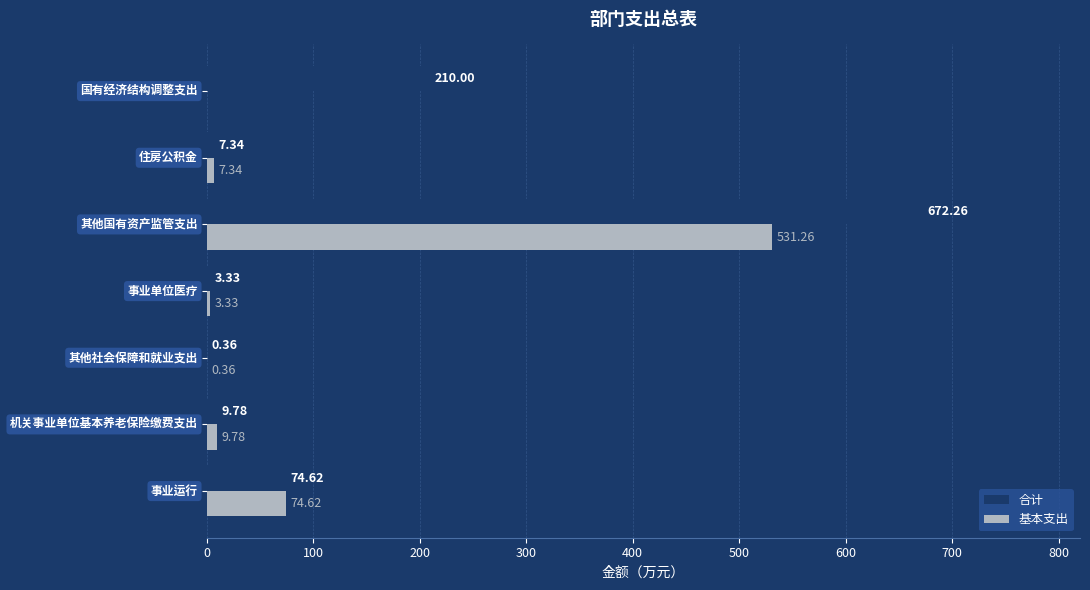

How many data points in 合计 are above 9?

4